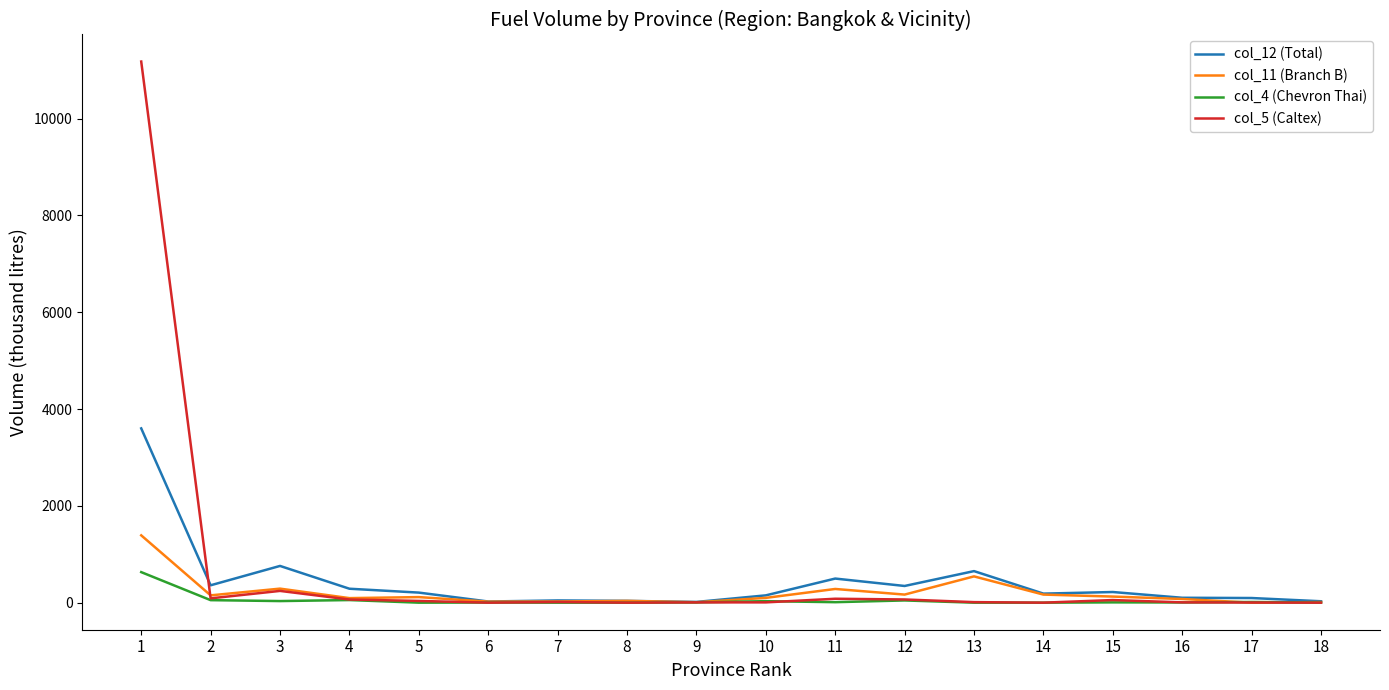

Where is col_12 (Total) nearest to the value 1808?

3